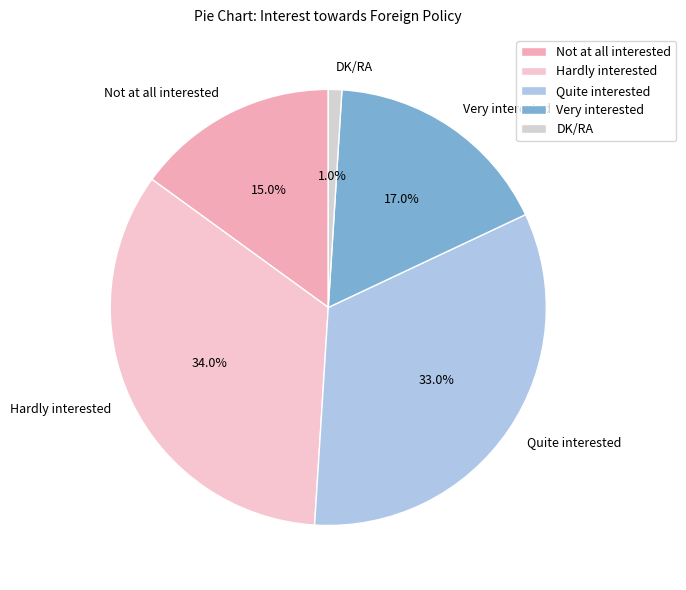

Is there a majority slice in this chart?

No